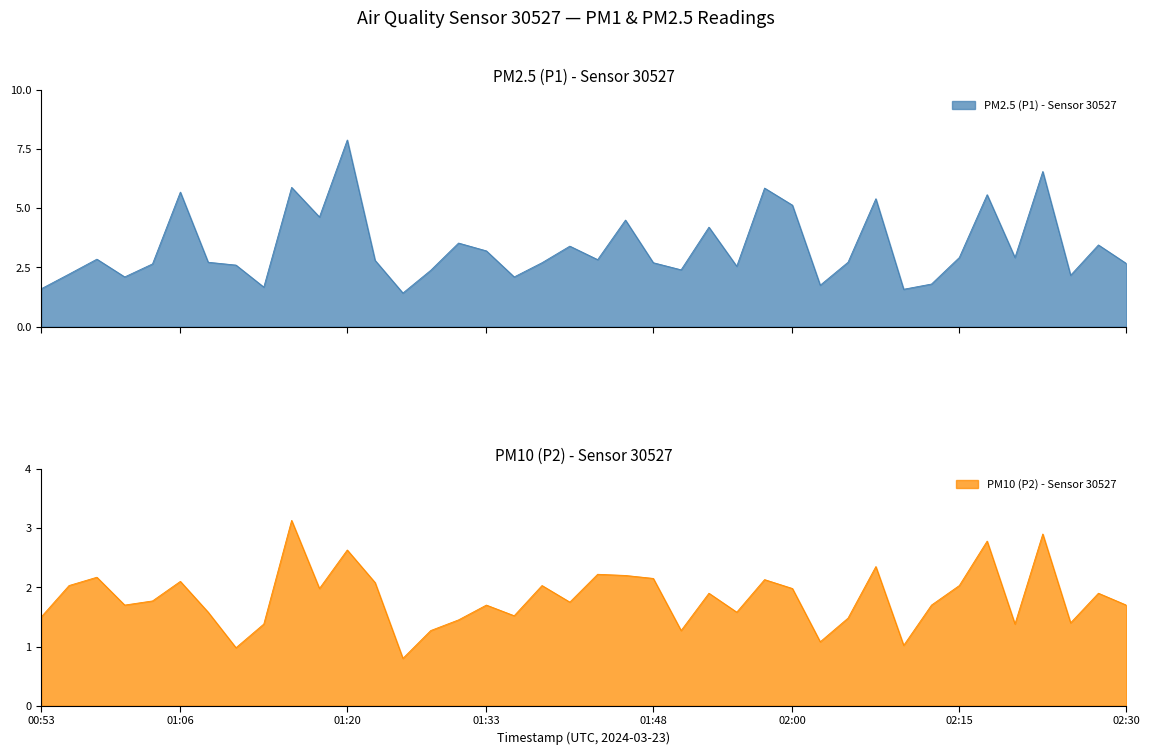

At which label does P1 reach its minimum?

01:25